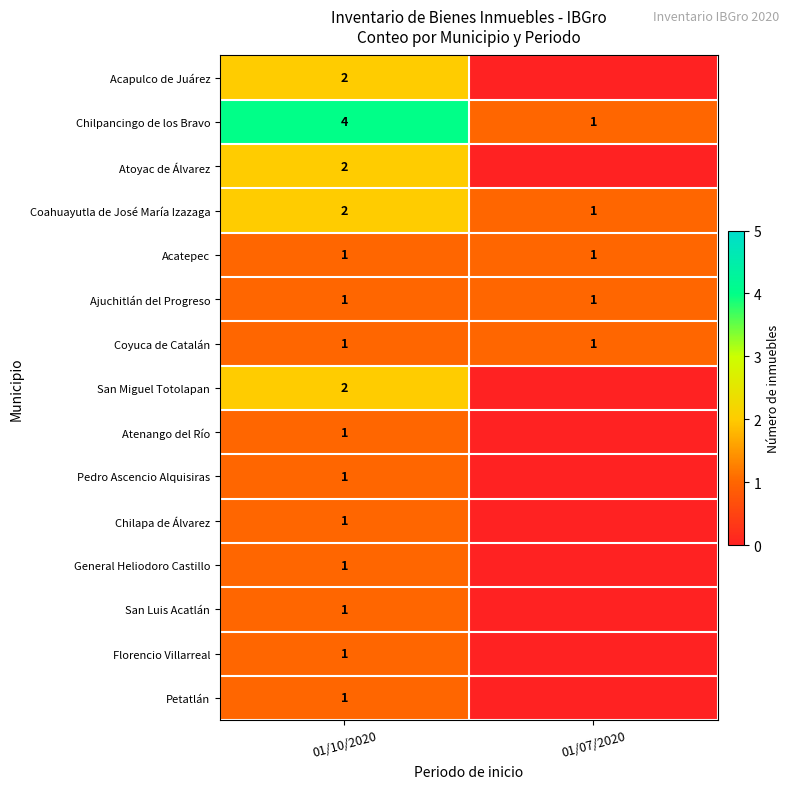

Which label corresponds to the largest value in the chart?

01/10/2020